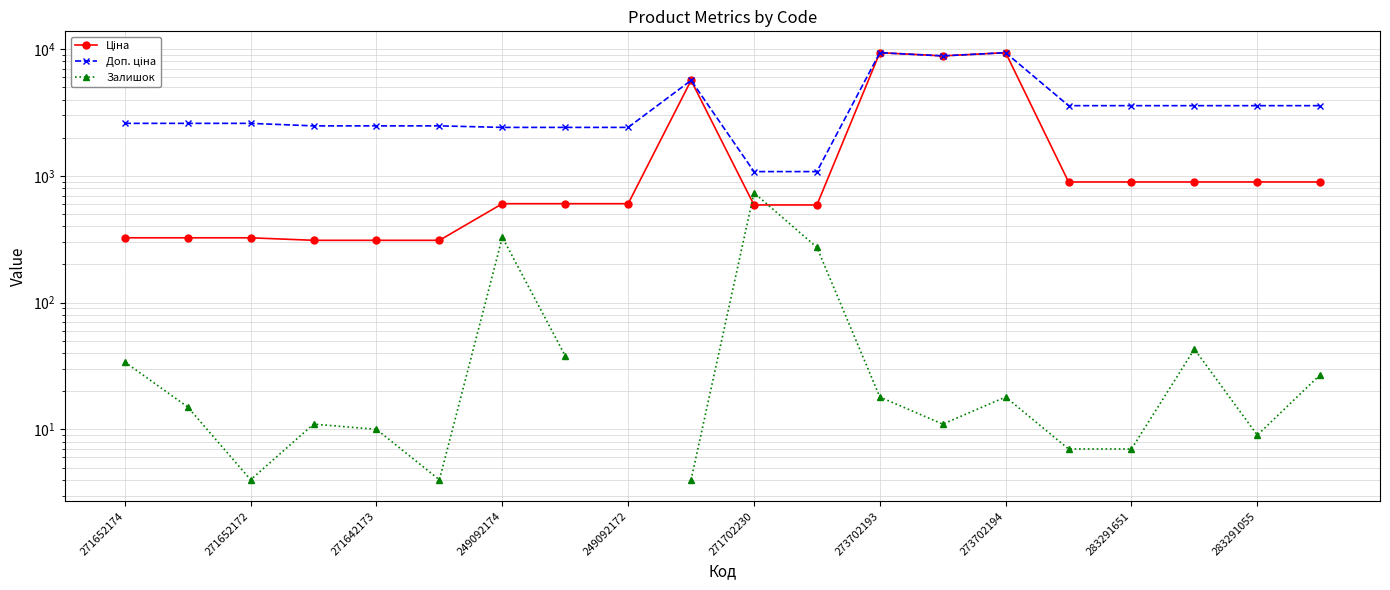

What are all the series names shown in the legend?

Ціна, Доп. ціна, Залишок